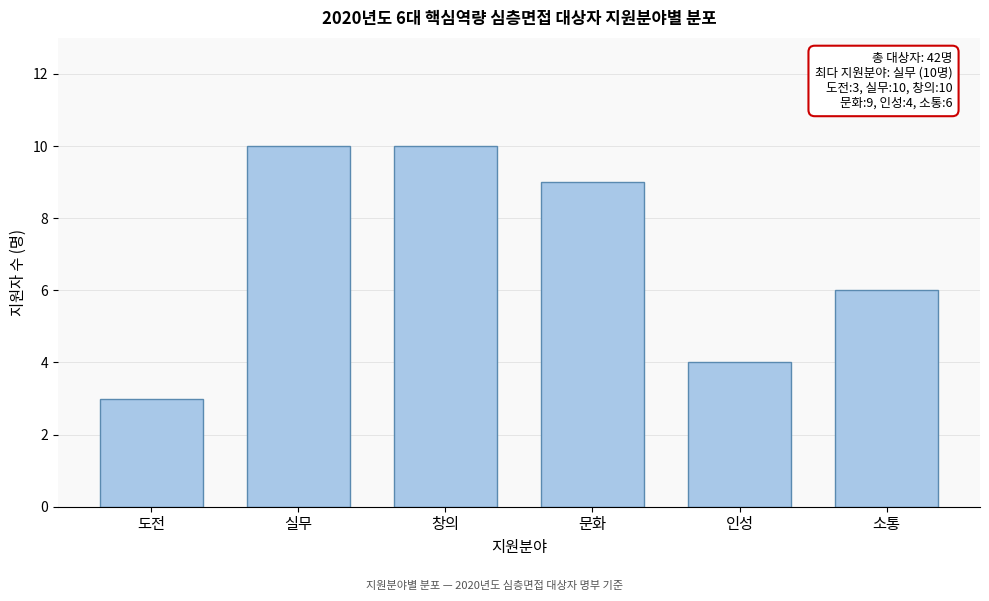

Reading left to right, list all the values displayed in this chart.

3	10	10	9	4	6